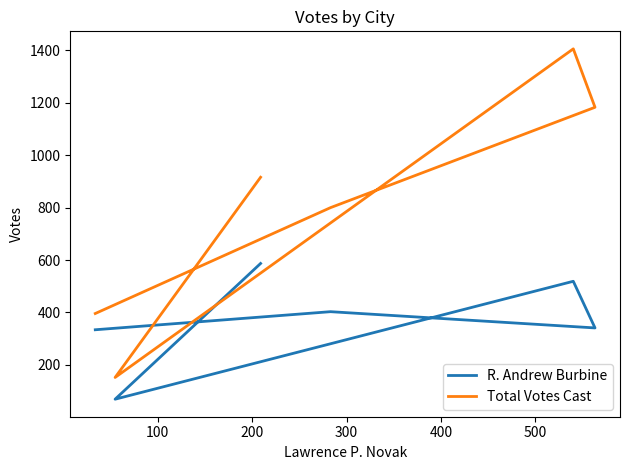

What is the value of the R. Andrew Burbine point at the 6th from the left?

587